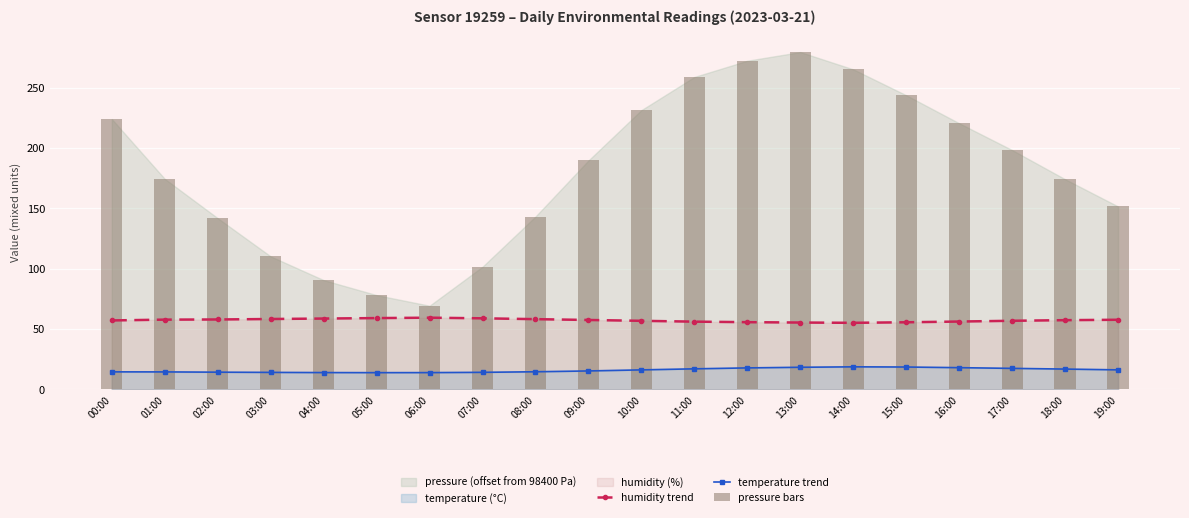

At which category does the chart reach its peak across all series?

13:00